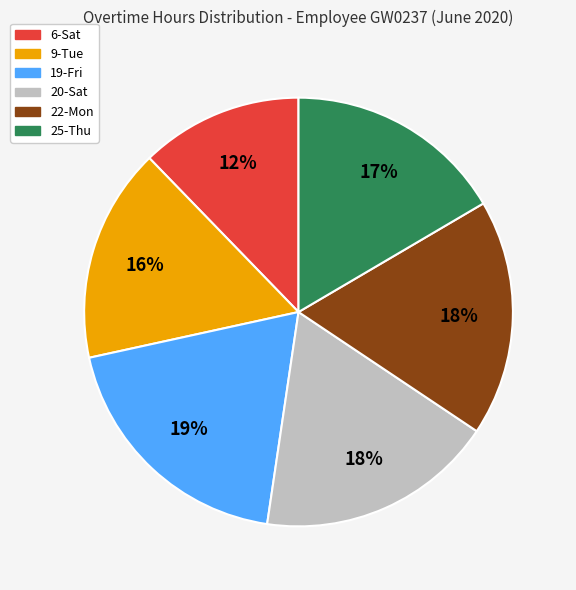

To the nearest percent, what is the difference between the largest and smallest slice percentages?

7%